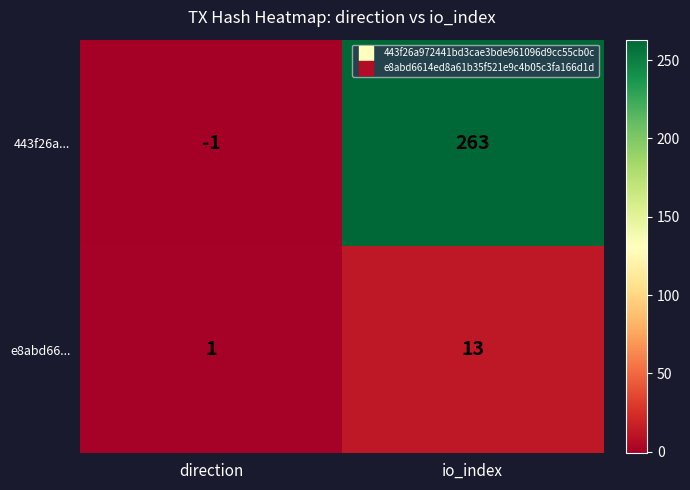

At which label is e8abd66... closest to 7?

direction